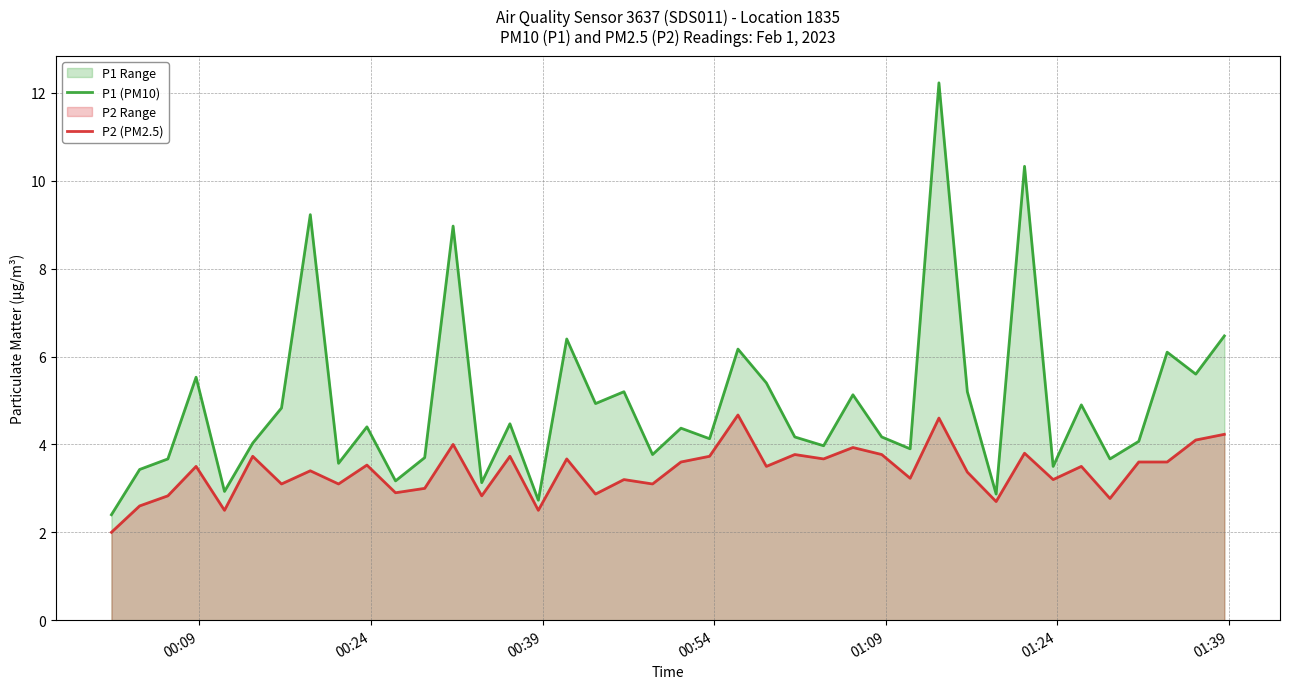

What is the smallest value displayed?

2.0